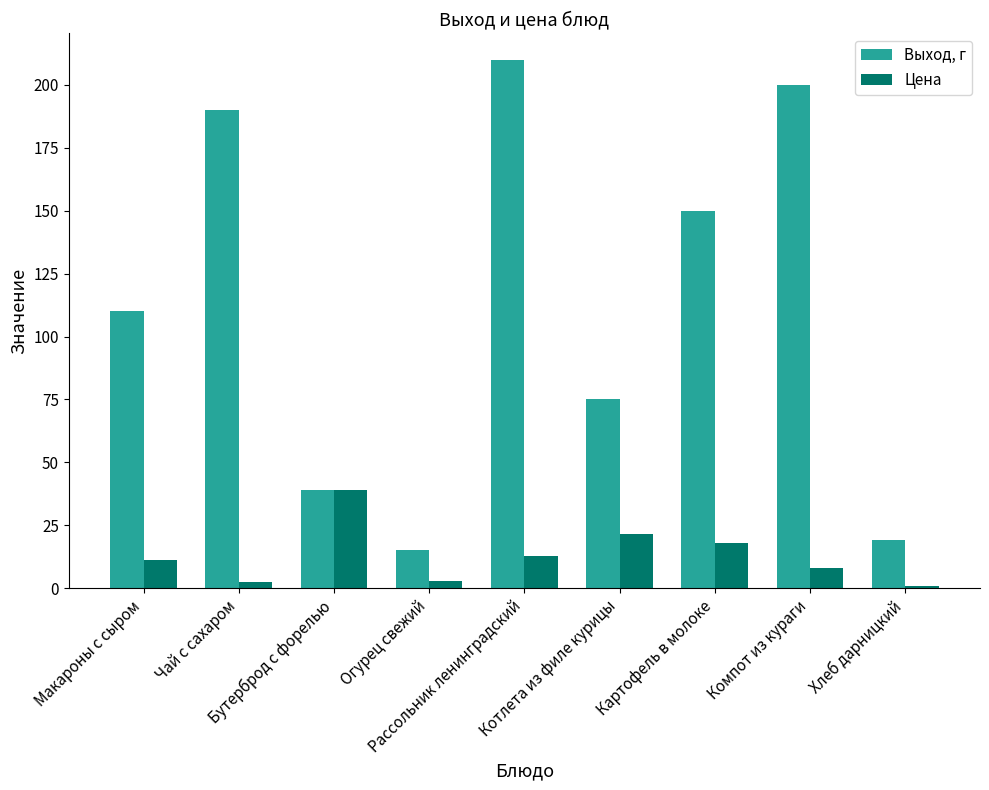

How many data points does each series have?

9